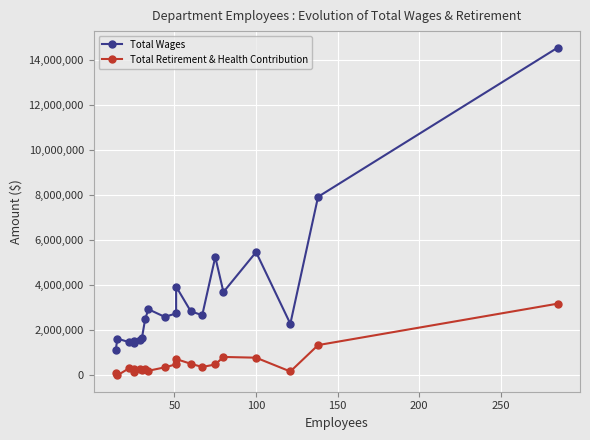

How many categories are shown in the chart?

20